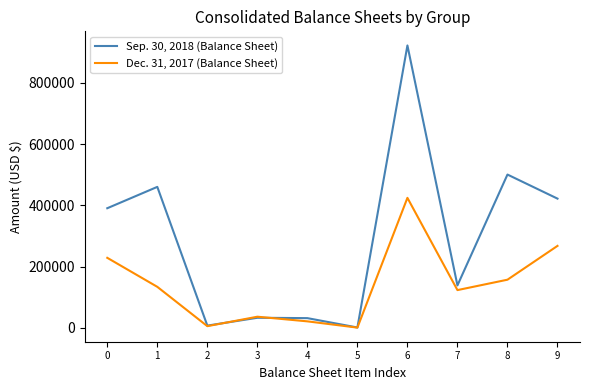

What is the greatest value displayed?

922512